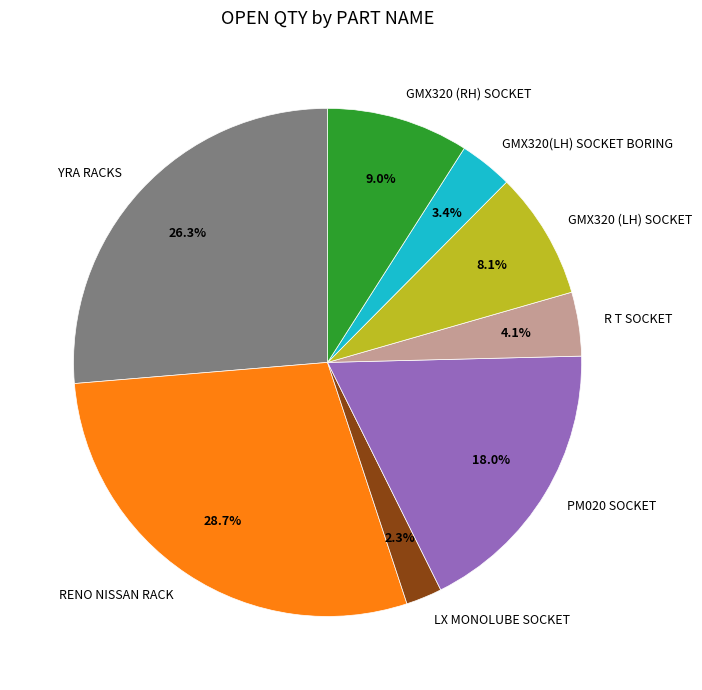

What is the ratio of the value at LX MONOLUBE SOCKET to the value at GMX320(LH) SOCKET BORING?

0.7